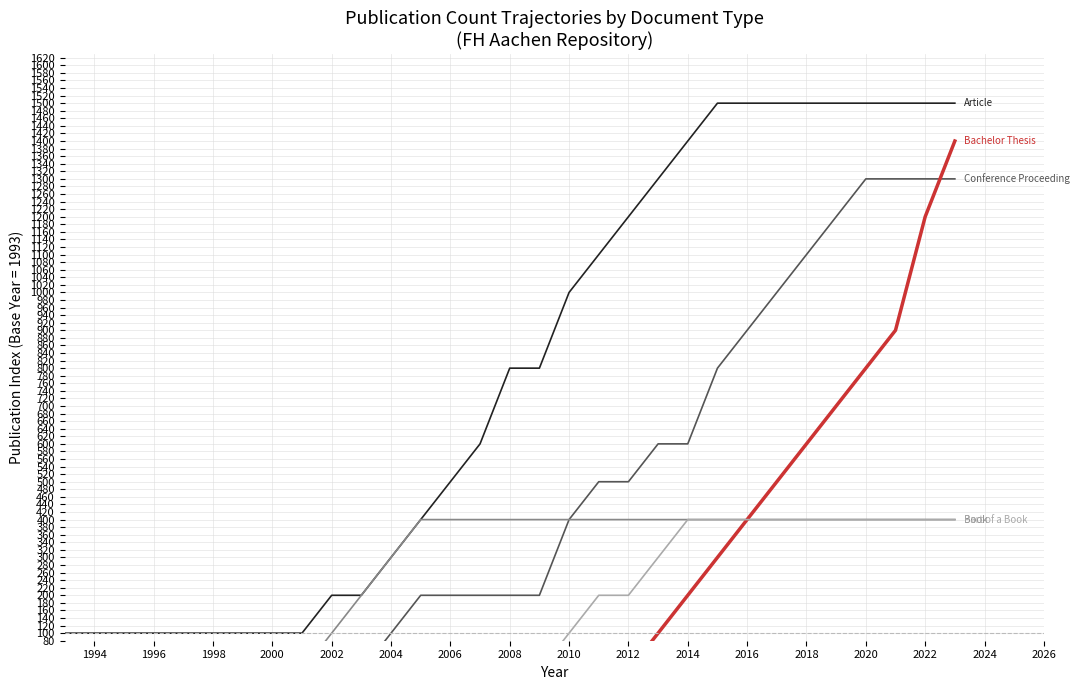

True or false: Part of a Book and Bachelor Thesis cross at least once.

False